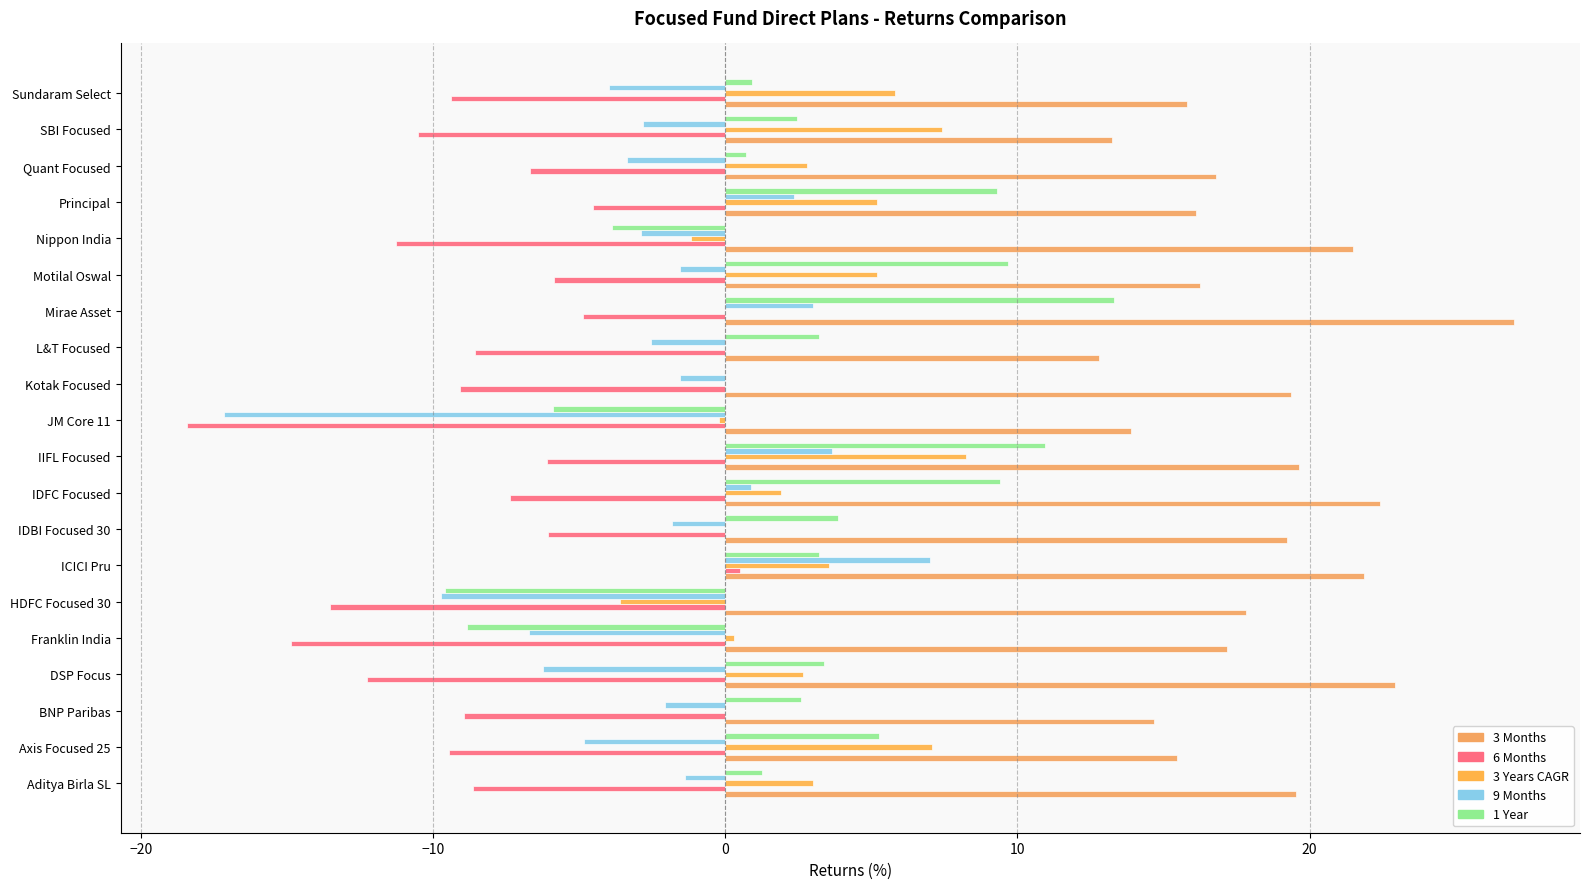

What are all the series names shown in the legend?

3 Months, 6 Months, 3 Years CAGR, 9 Months, 1 Year